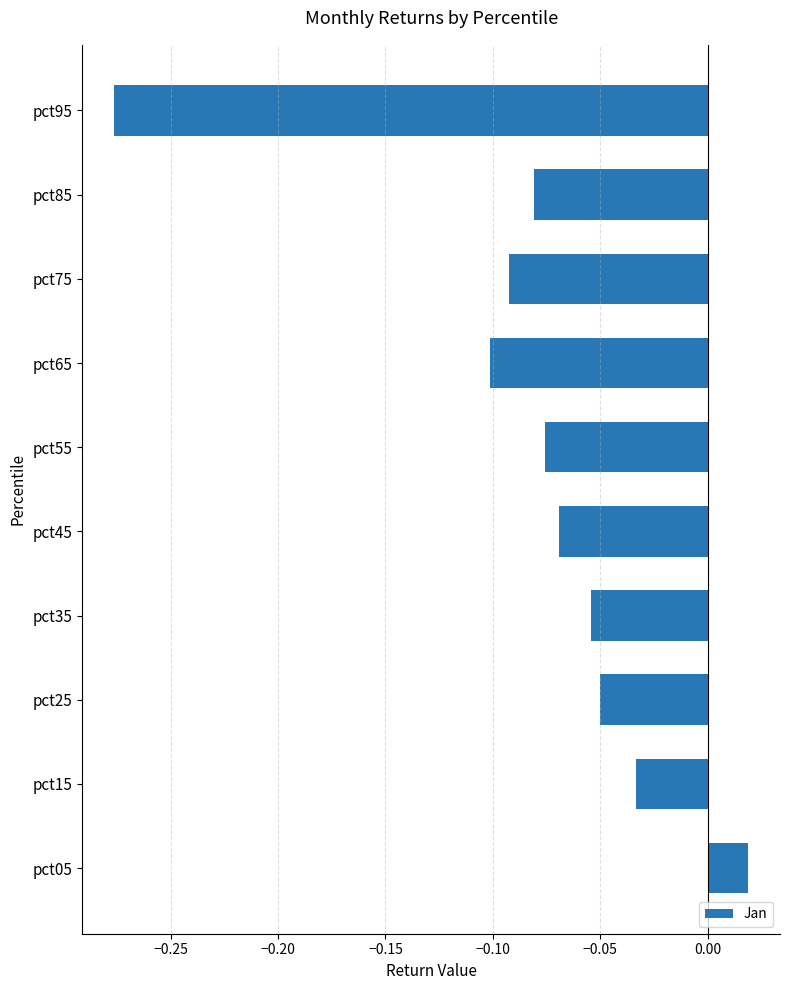

Which label corresponds to the smallest value in the chart?

pct95